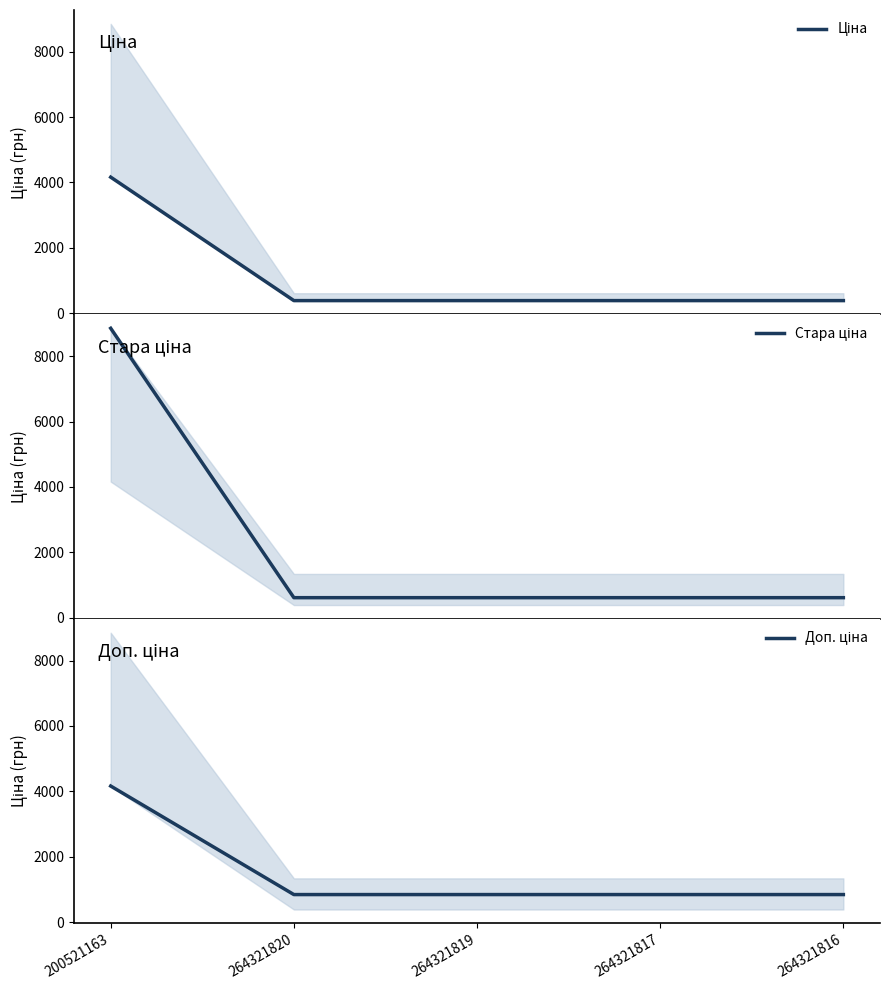

What is the difference between the maximum and minimum values in the Ціна series?

3778.9